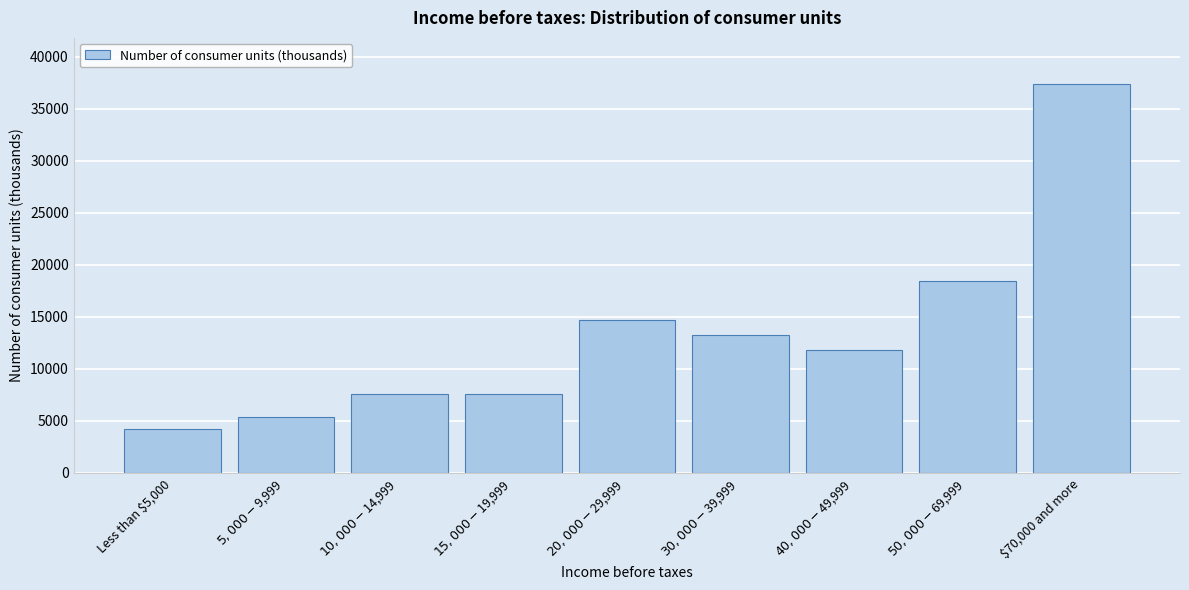

What is the sum of all values?

120171